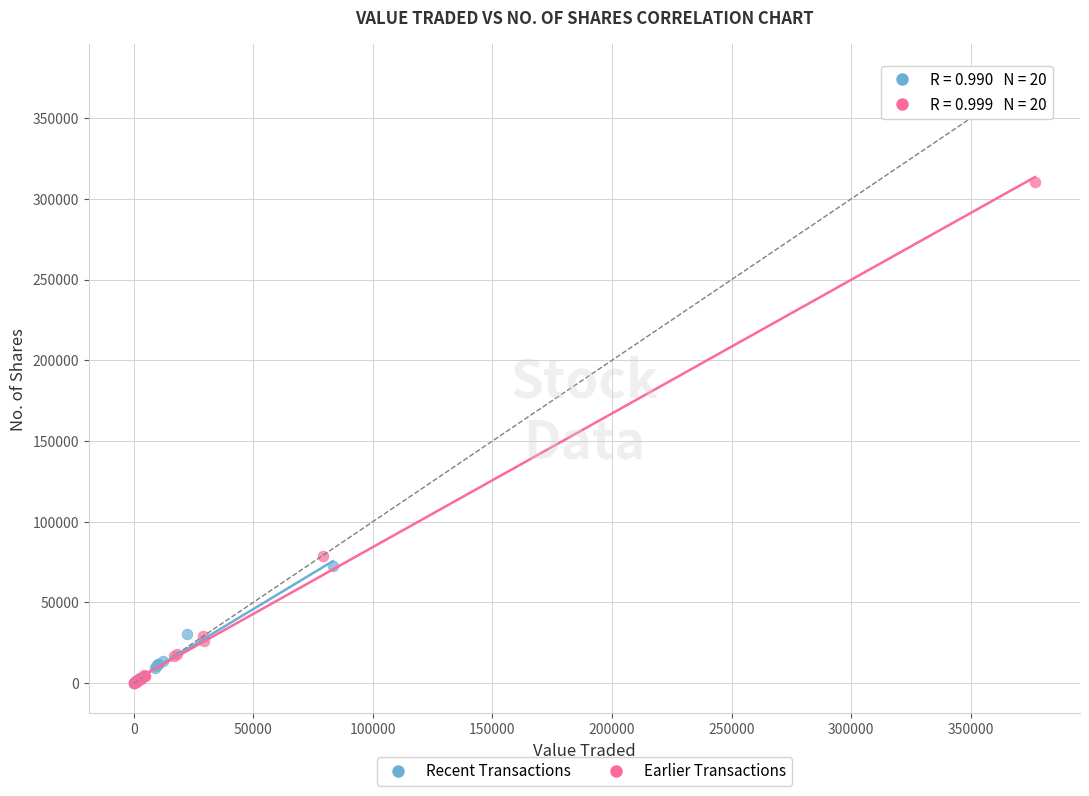

Which series contains the highest Y value?

Earlier Transactions